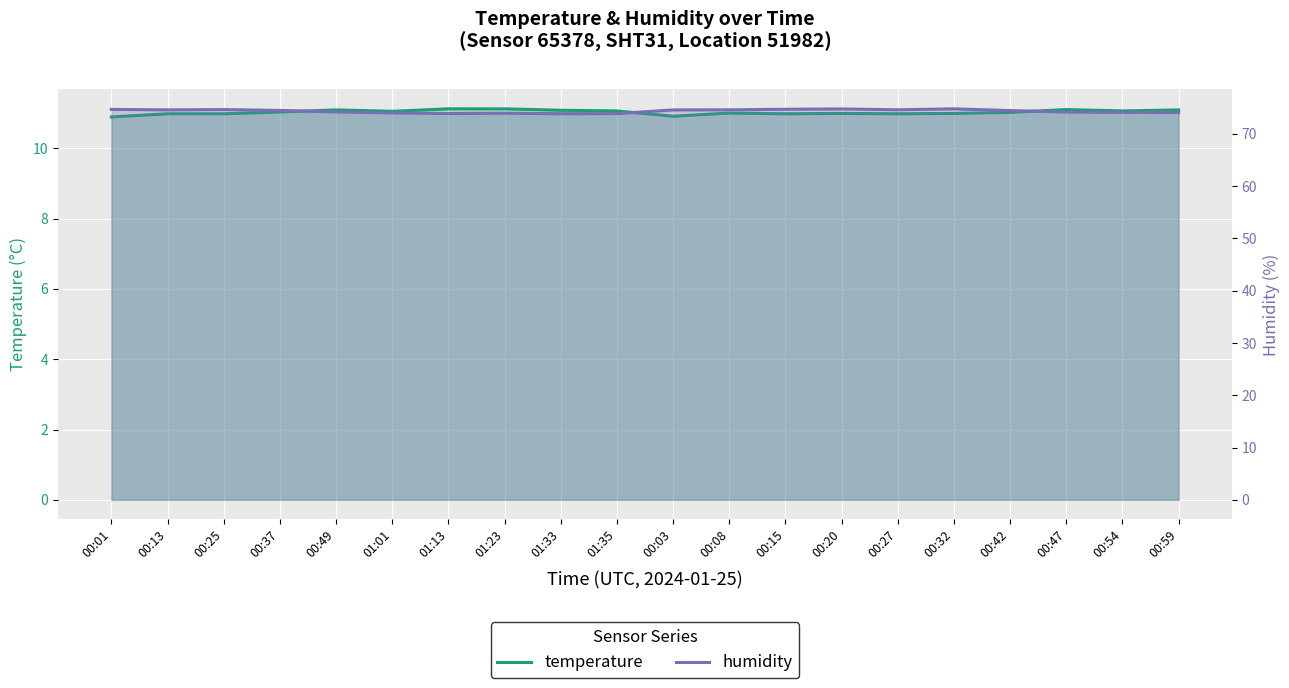

Is it true that humidity equals 46.6 at 00:59?

False